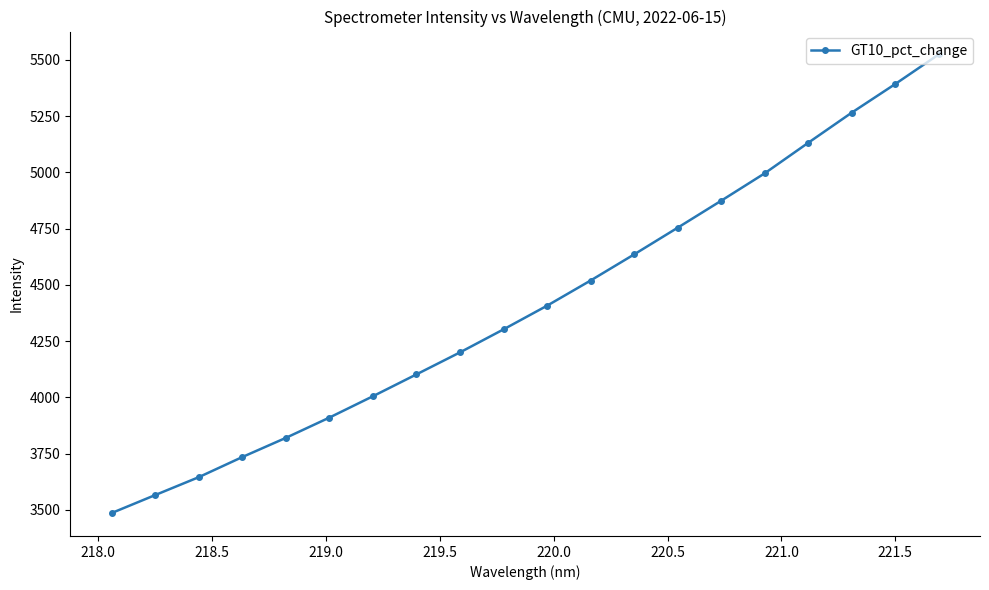

What is the value of the 14th point from the left?

4754.3